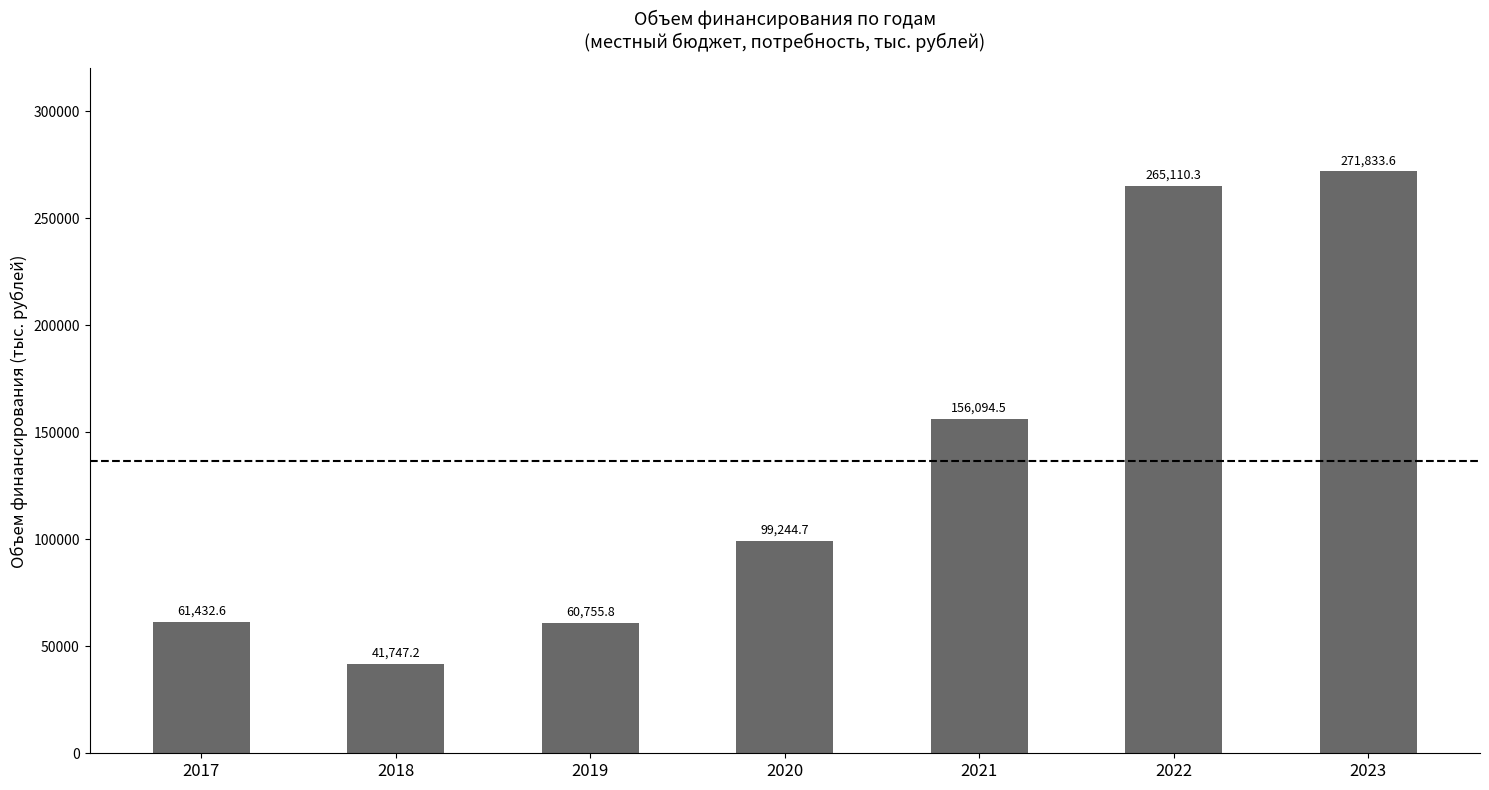

Where is the data nearest to the value 156790?

2021